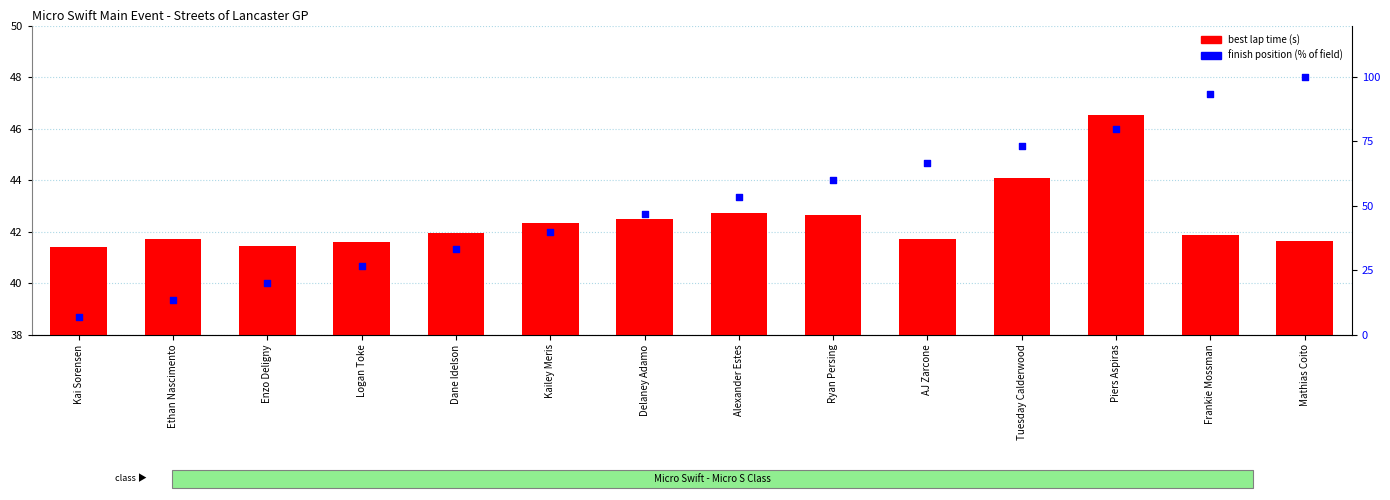

At which category is the sum across all series the highest?

Mathias Coito